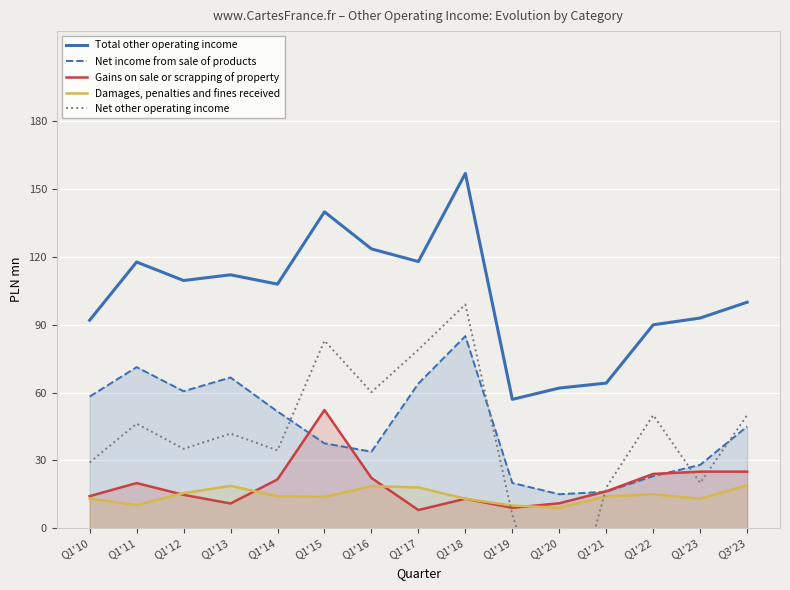

Which label corresponds to the largest value in the chart?

Q1'18